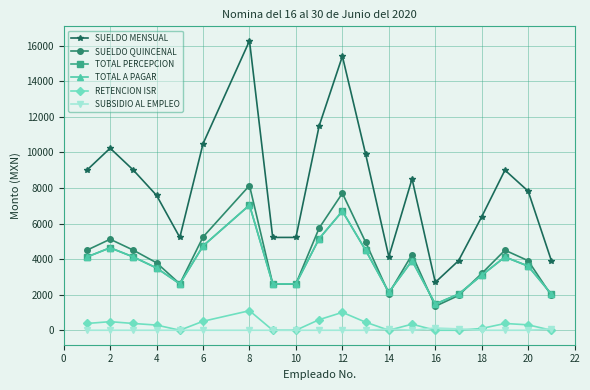

In RETENCION ISR, how many points are higher than both neighbors (excluding endpoints)?

5